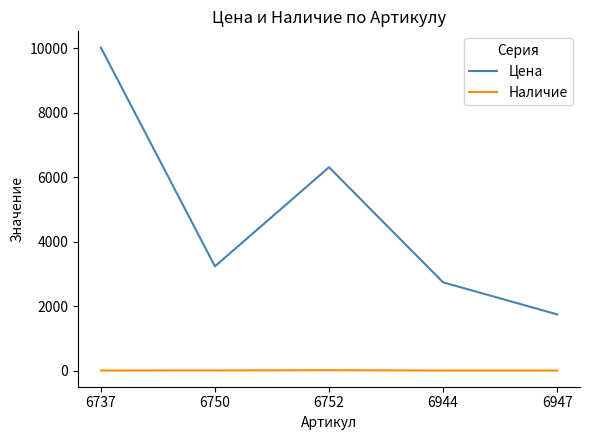

In Наличие, how many points are higher than both neighbors (excluding endpoints)?

1